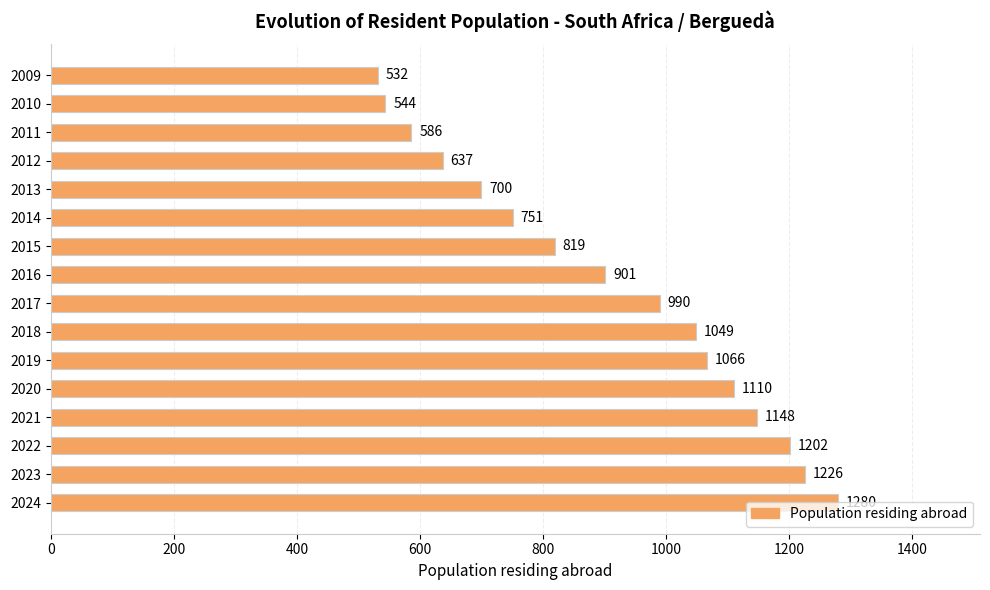

What value does the data have at 2017?

990